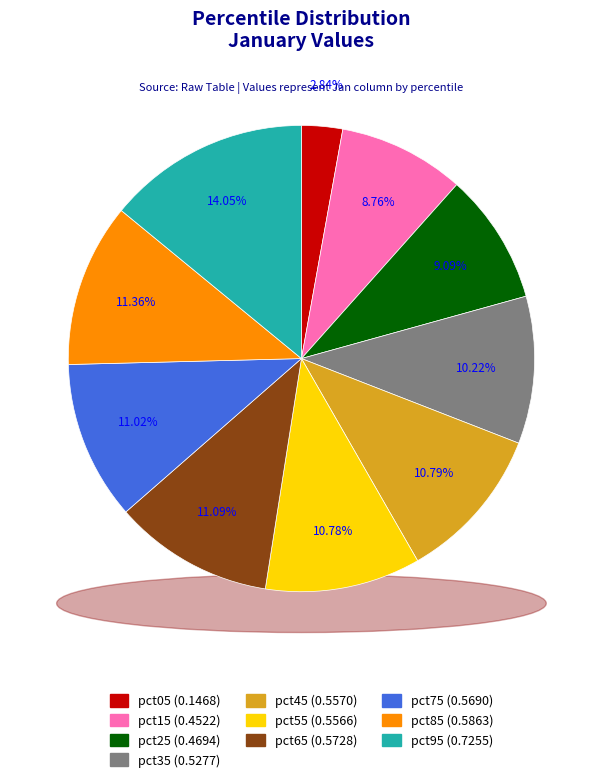

The pct85 slice represents 11% of the pie. True or false?

True